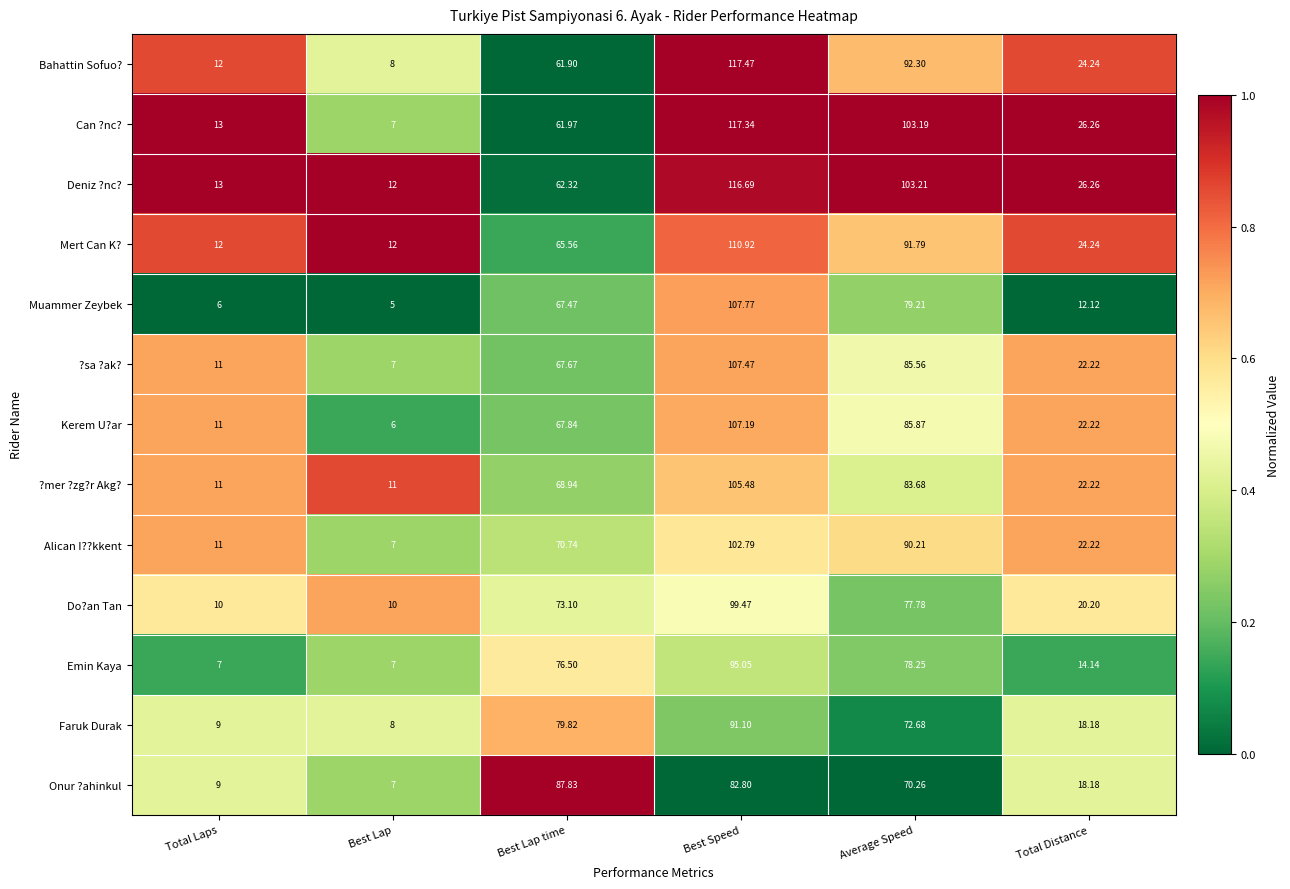

At which label does Emin Kaya first exceed 76?

Best Lap time